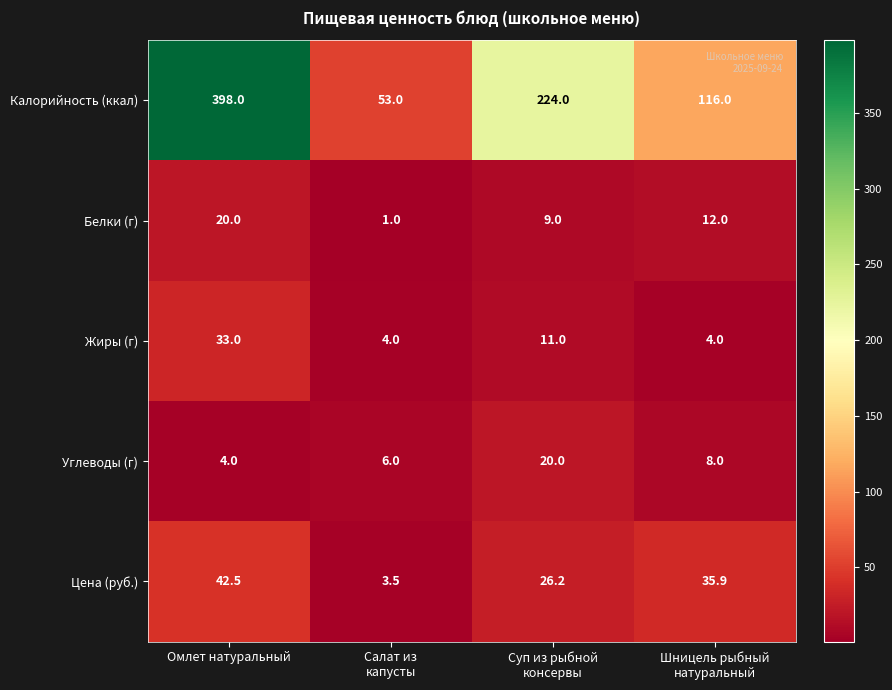

Where does the Калорийность (ккал) series first go above 224?

Омлет натуральный